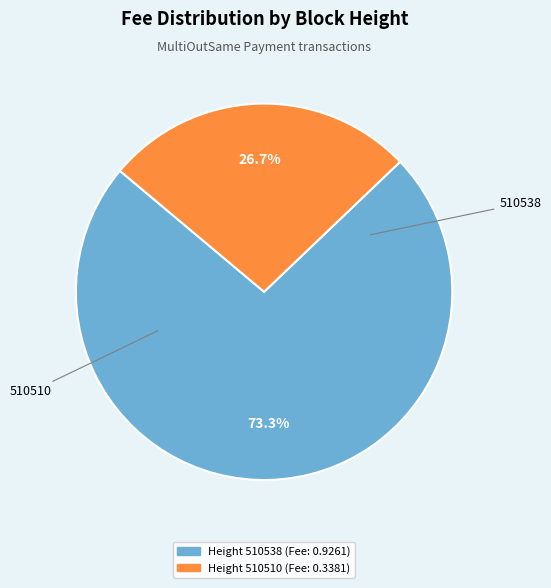

Is there any slice that represents more than half of the pie?

Yes